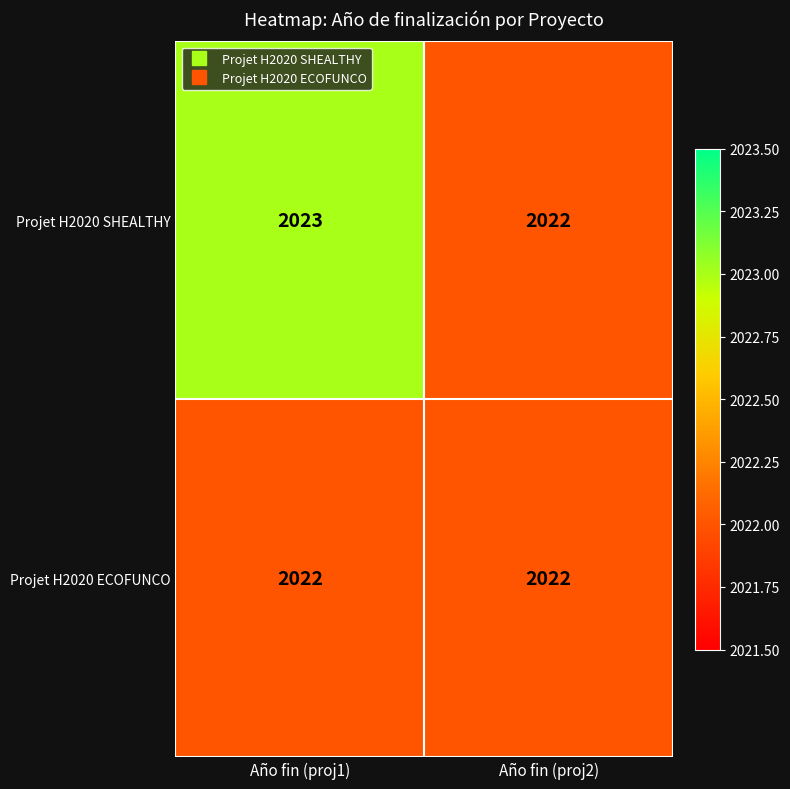

Read the Projet H2020 ECOFUNCO value at Año fin (proj1).

2022